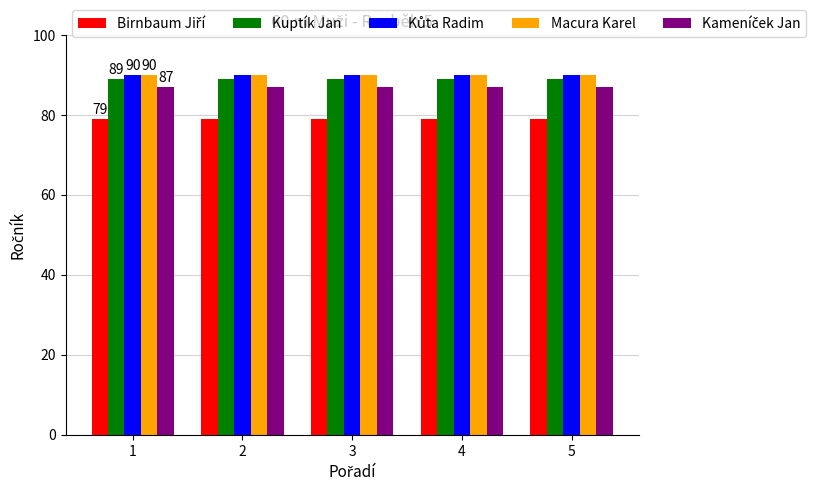

What is the greatest value displayed?

90